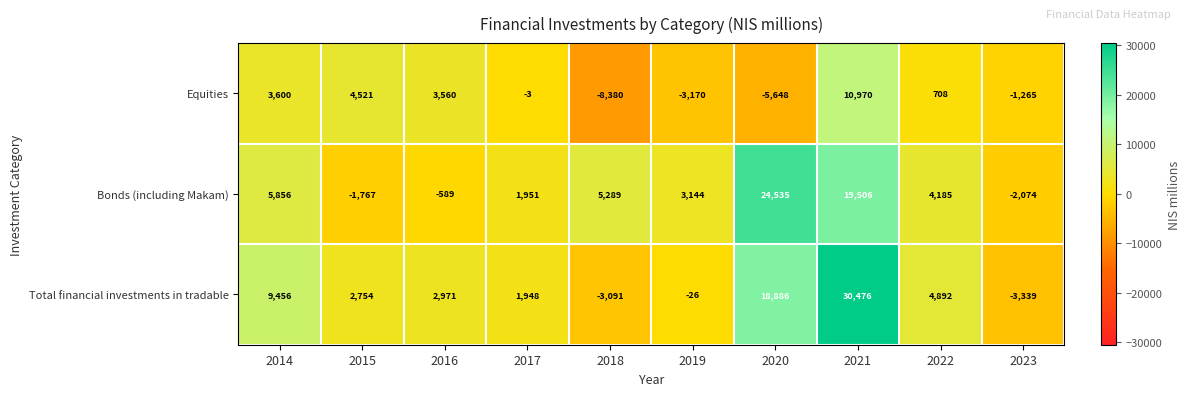

Reading left to right, extract all data points from this chart.

Equities: 2014=3600	2015=4521	2016=3560	2017=-3	2018=-8380	2019=-3170	2020=-5648	2021=10970	2022=708	2023=-1265
Bonds (including Makam): 2014=5856	2015=-1767	2016=-589	2017=1951	2018=5289	2019=3144	2020=24535	2021=19506	2022=4185	2023=-2074
Total financial investments in tradable: 2014=9456	2015=2754	2016=2971	2017=1948	2018=-3091	2019=-26	2020=18886	2021=30476	2022=4892	2023=-3339